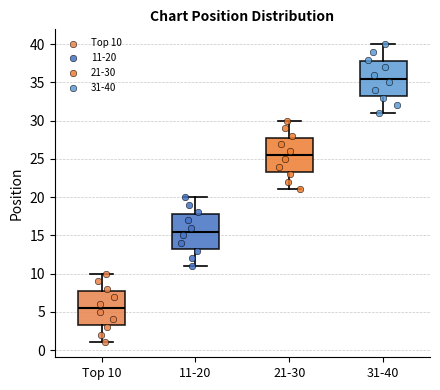

Which box's median line is the highest?

31-40